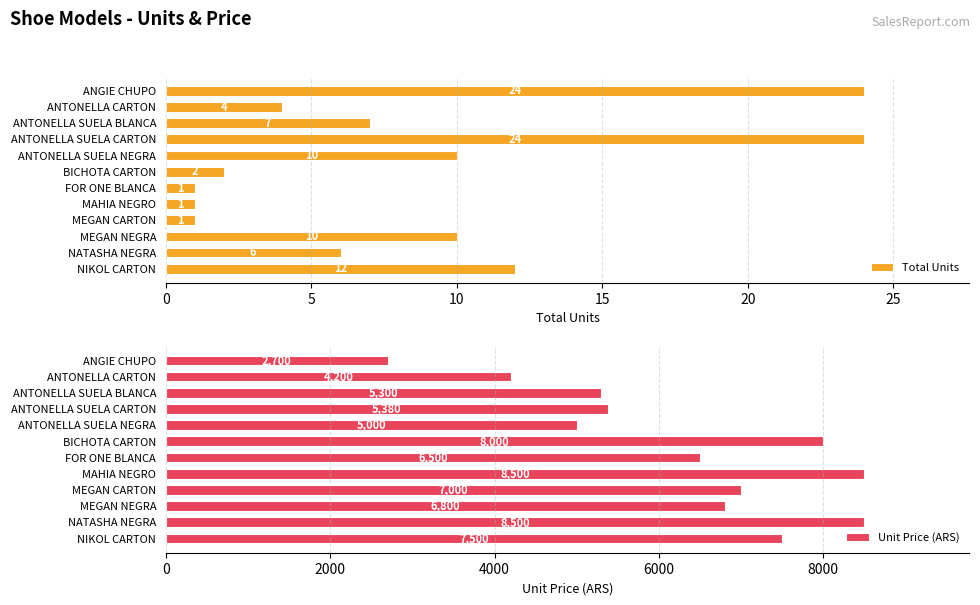

What are all the series names shown in the legend?

Total Units, Unit Price (ARS)